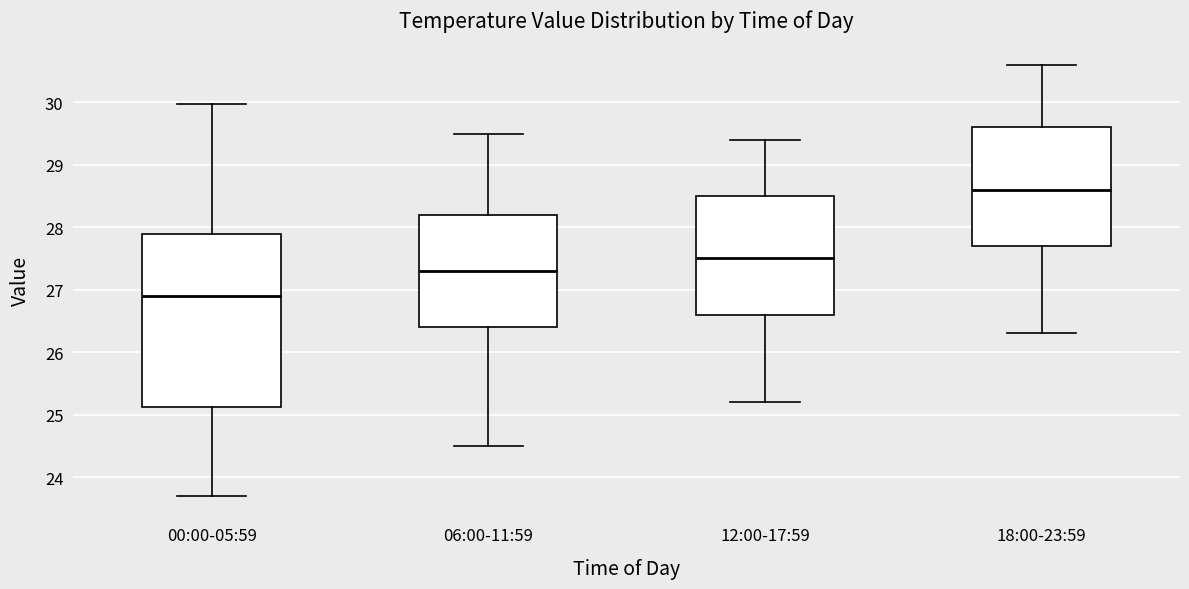

Comparing the boxes themselves (not the whiskers), which one is the tallest?

00:00-05:59